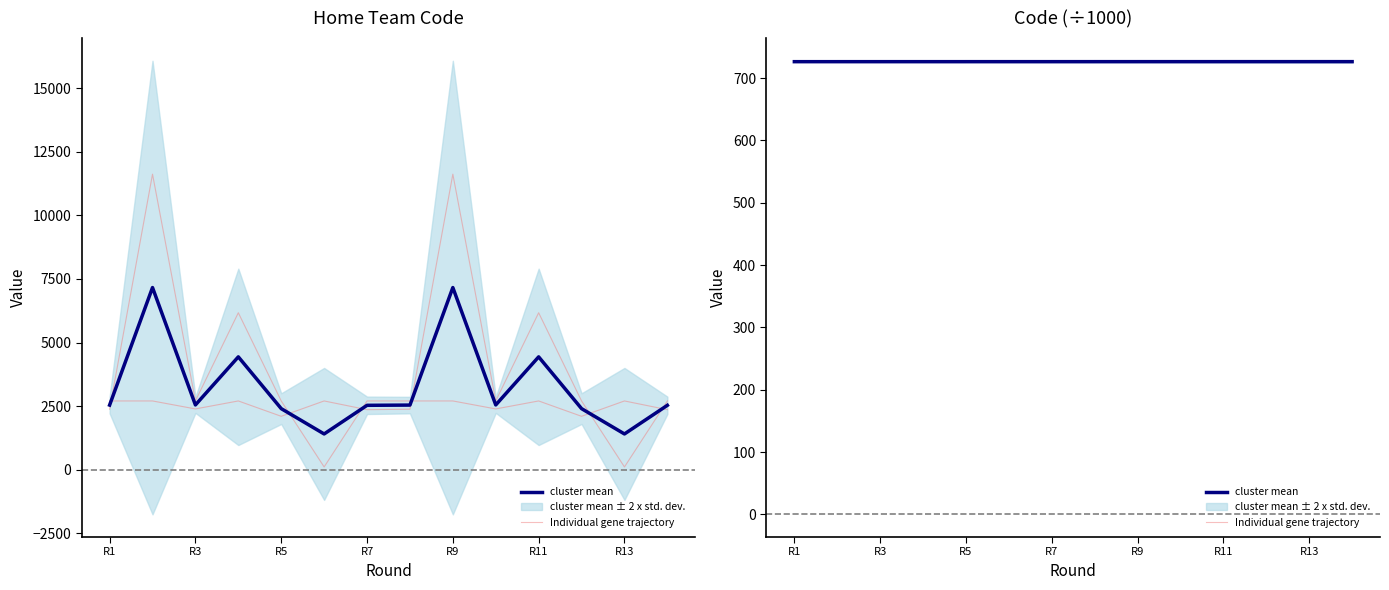

The cluster mean series shows 726.5 at R7. True or false?

True